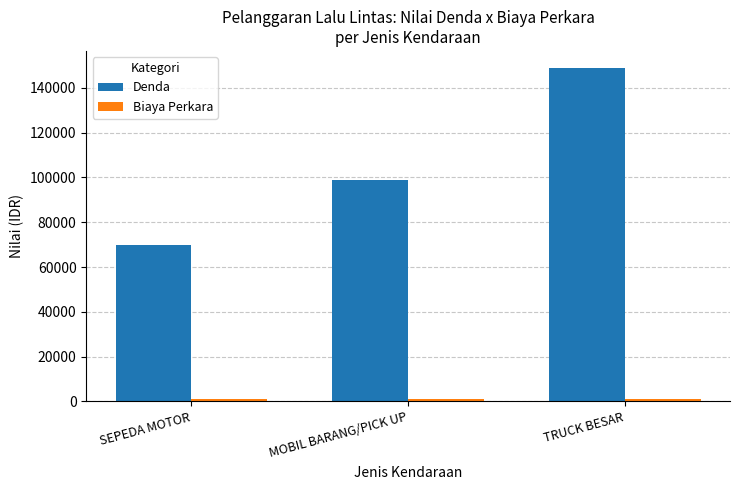

The value of Denda at MOBIL BARANG/PICK UP is 51811.6. True or false?

False